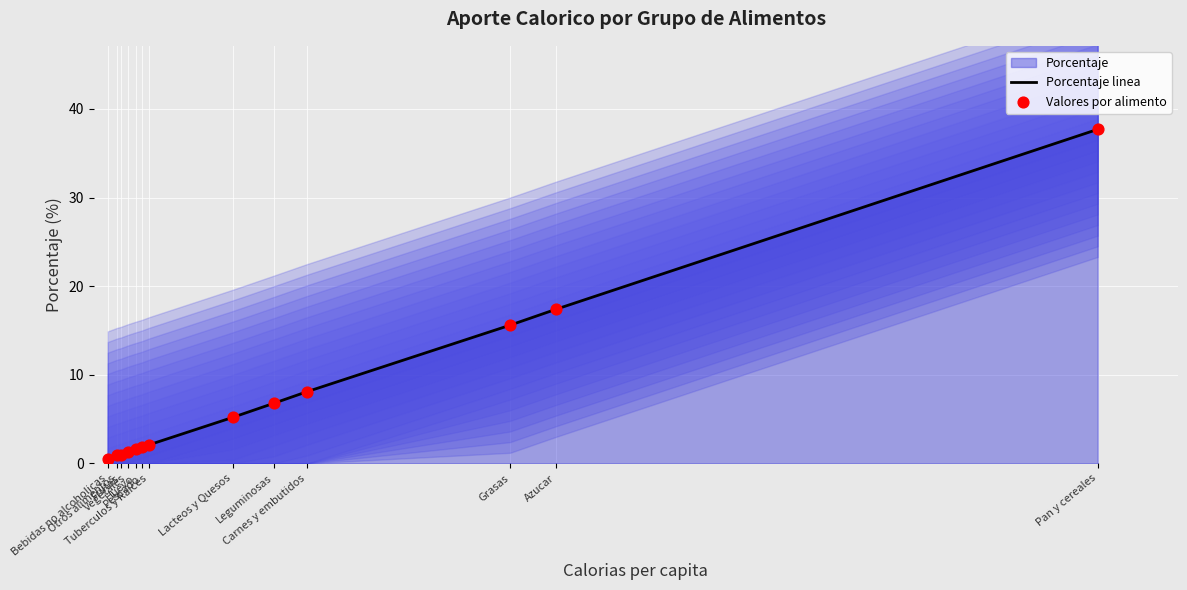

What is the total value across all series at Pescado?

3.6